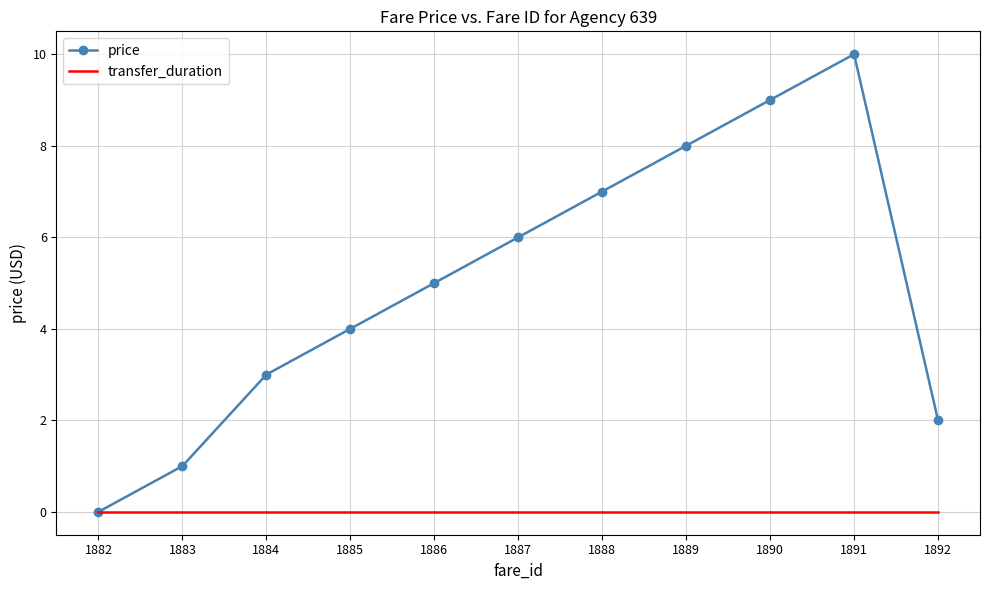

True or false: transfer_duration has a value of 0 at 1884.

True